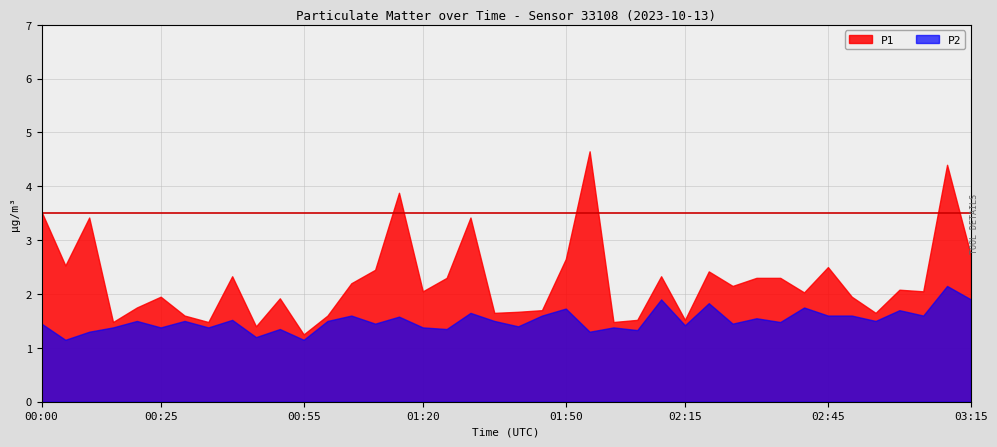

Rank the series by their average value, from highest to lowest.

P1, P2